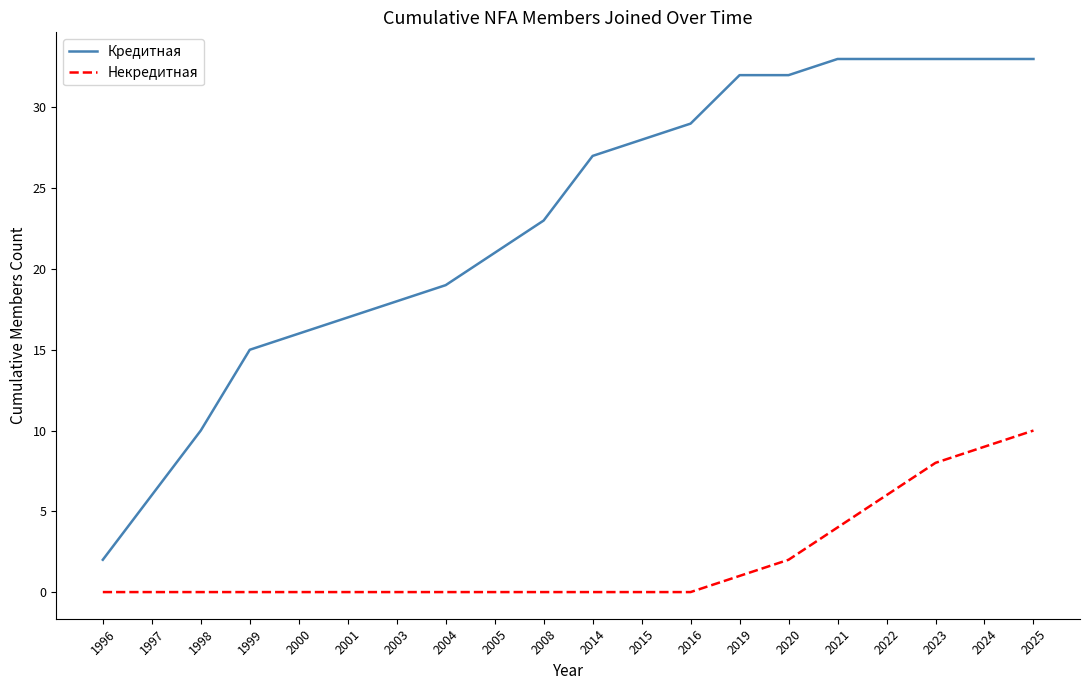

At 2021, list the series in order from largest to smallest.

Кредитная, Некредитная